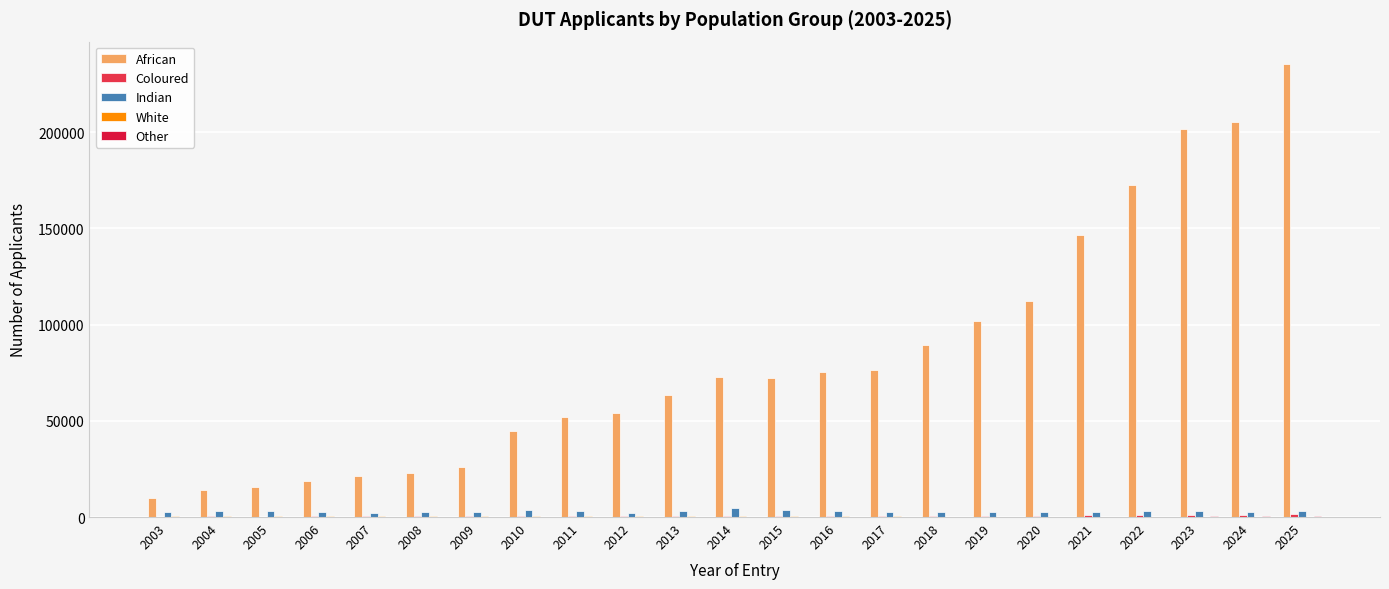

Reading left to right, what are all the values shown in this chart?

African: 10076	14298	15590	18596	21393	23056	25952	44493	51943	53828	63197	72559	72430	75427	76199	89309	101764	112093	146359	172599	201828	205201	235255
Coloured: 265	316	269	338	293	294	361	546	550	458	516	592	658	620	637	660	702	714	844	1075	1135	1077	1354
Indian: 2702	2995	2895	2864	1987	2476	2670	3437	3387	2297	3068	4785	3481	2936	2819	2864	2803	2517	2674	2908	2976	2779	2935
White: 692	596	544	585	532	447	461	551	449	377	408	453	422	324	333	269	273	185	190	252	259	238	231
Other: 8	11	12	16	21	18	10	16	29	23	47	62	68	67	76	77	106	115	185	274	279	284	311